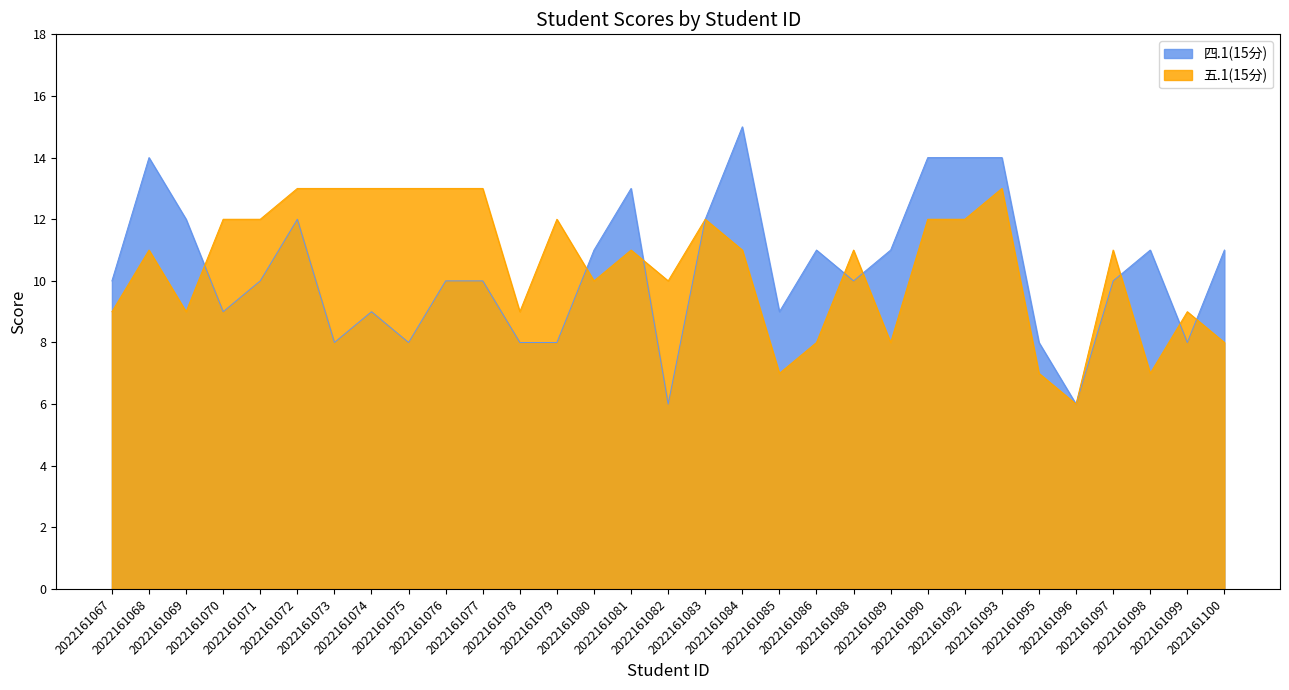

List the labels in order of 四.1(15分) value, largest first.

2022161084, 2022161068, 2022161090, 2022161092, 2022161093, 2022161081, 2022161069, 2022161072, 2022161083, 2022161080, 2022161086, 2022161089, 2022161098, 2022161100, 2022161067, 2022161071, 2022161076, 2022161077, 2022161088, 2022161097, 2022161070, 2022161074, 2022161085, 2022161073, 2022161075, 2022161078, 2022161079, 2022161095, 2022161099, 2022161082, 2022161096